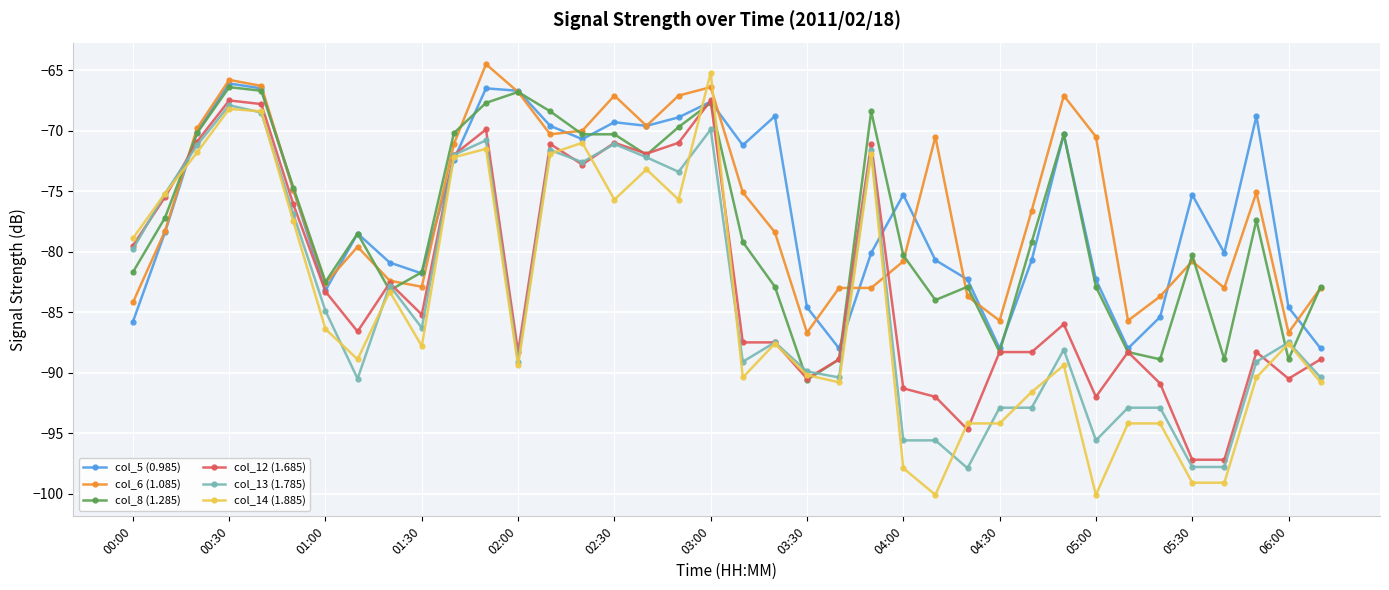

Is this an area chart (filled region under the line)?

No